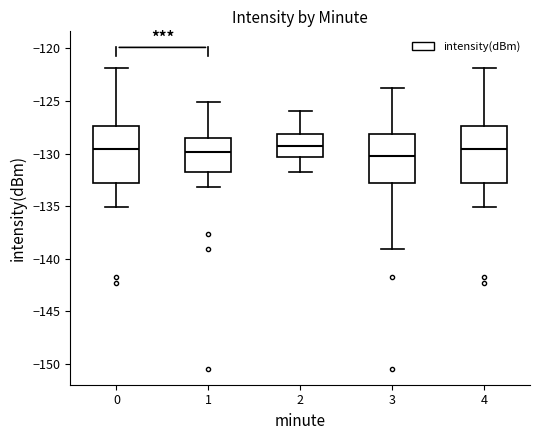

Reading left to right, read every box against the y-axis: the position of its median line, the range the box covers, and the ends of its whiskers. The values are not printed on the chart, so give them approximately, as read against the axis.

0: median -129.5, box -133.0 to -127.5, whiskers -135.0 to -122.0
1: median -130.0, box -131.5 to -128.5, whiskers -133.0 to -125.0
2: median -129.5, box -130.5 to -128.0, whiskers -132.0 to -126.0
3: median -130.0, box -133.0 to -128.0, whiskers -139.0 to -123.5
4: median -129.5, box -133.0 to -127.5, whiskers -135.0 to -122.0